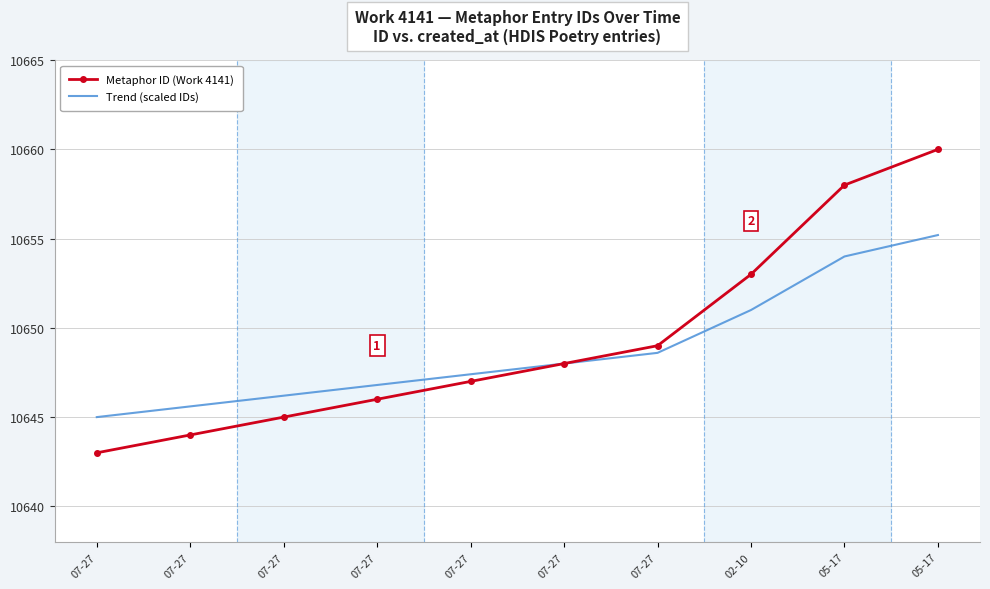

What are all the series names shown in the legend?

Metaphor ID (Work 4141), Trend (scaled IDs)